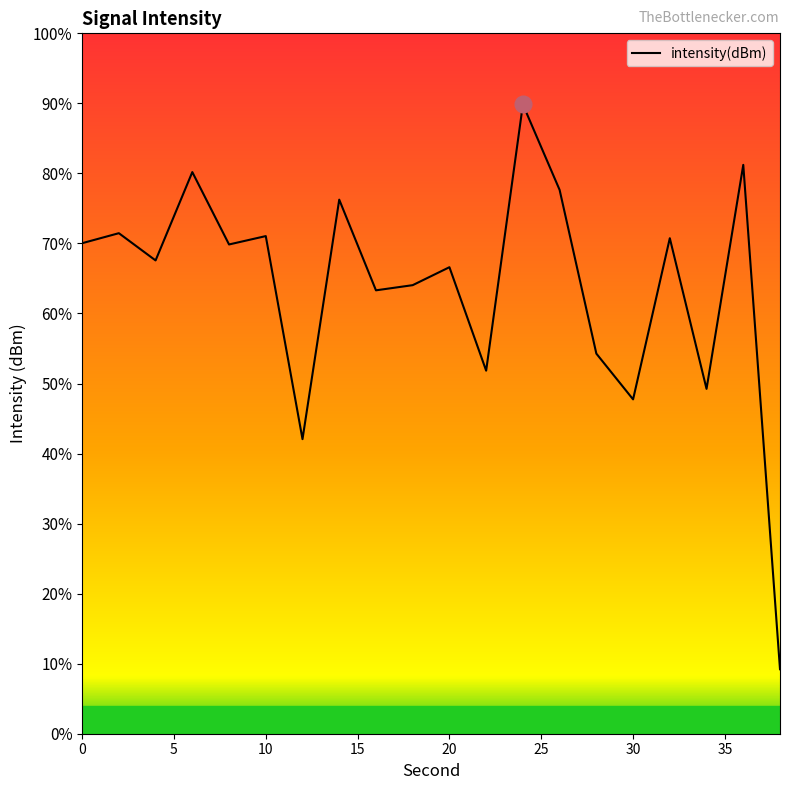

How many lines are shown in the chart?

1